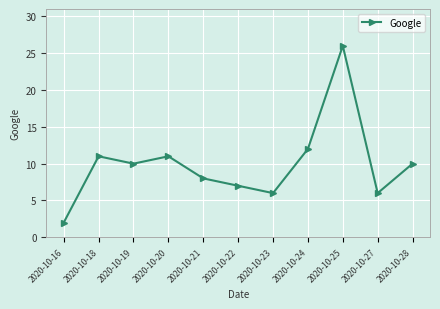

Reading right to left, extract all data points from this chart.

10	6	26	12	6	7	8	11	10	11	2